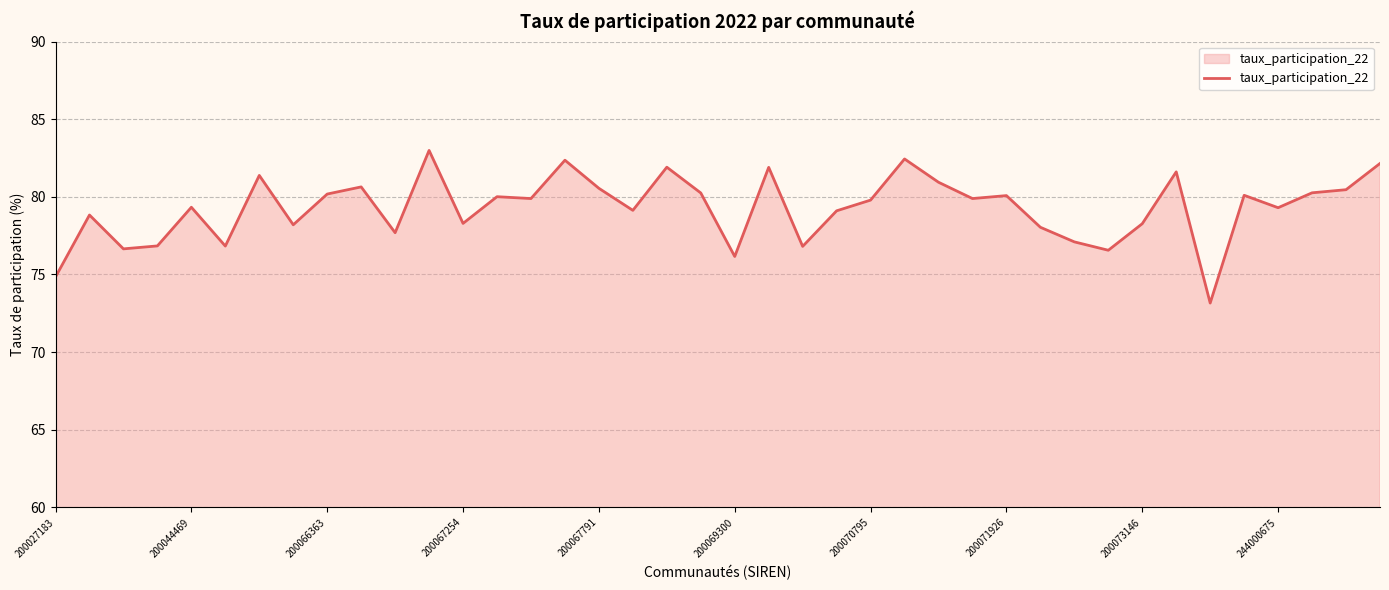

How many series are shown in this chart?

1